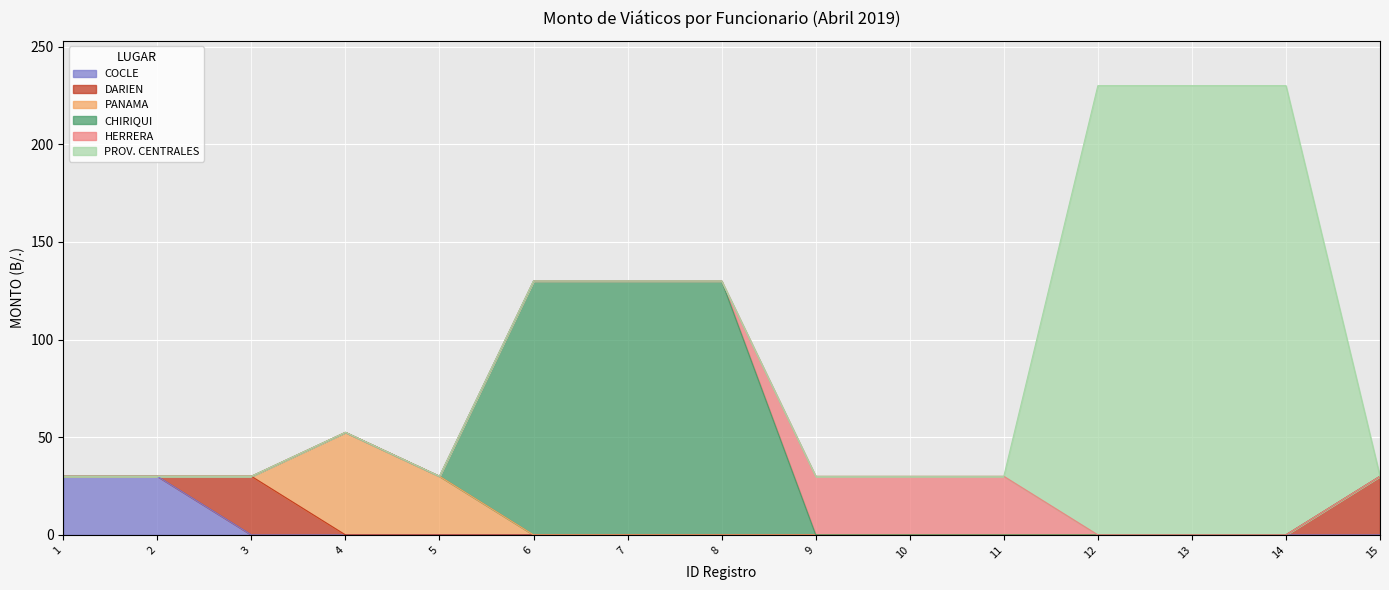

How many interior local valleys (lower than both neighbors) does the data have?

1